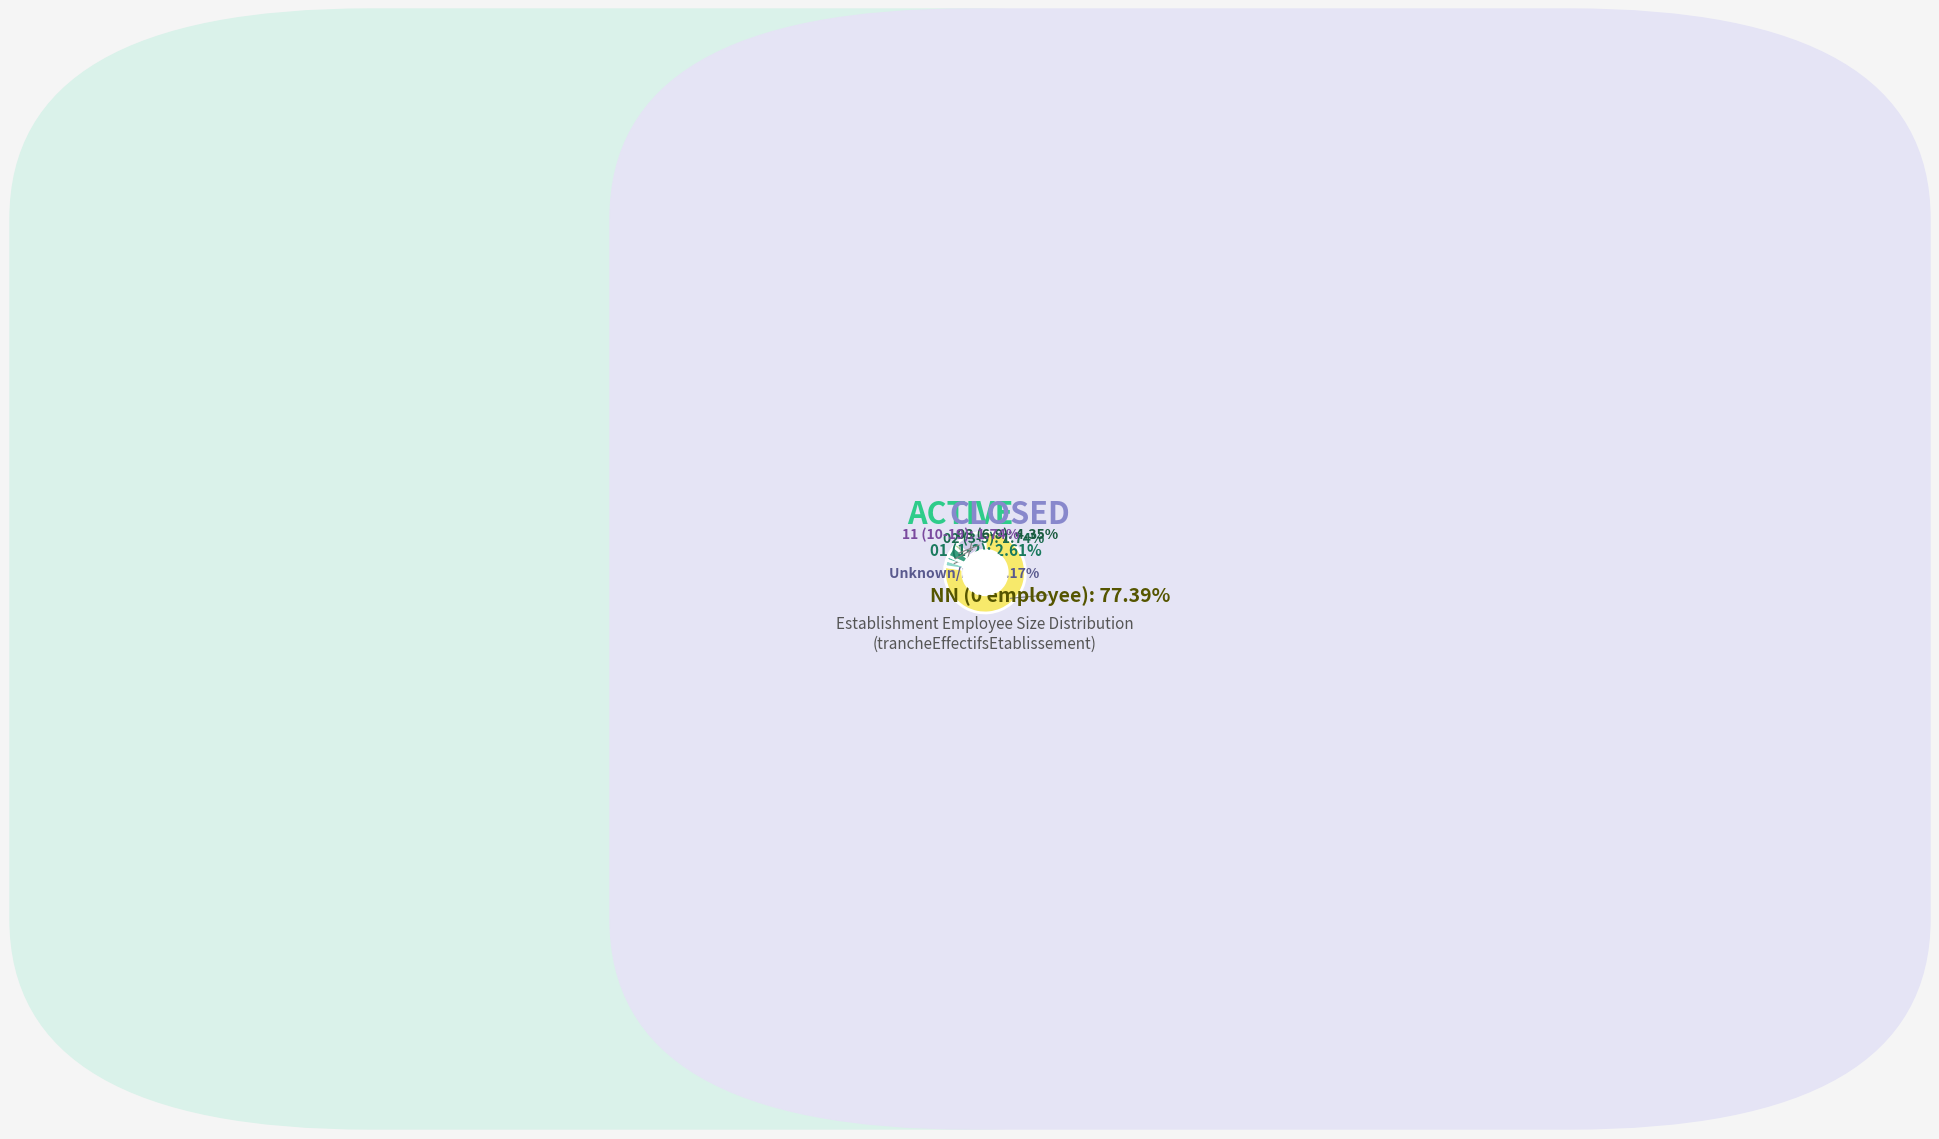

To the nearest percent, what is the difference between the largest and smallest slice percentages?

76%